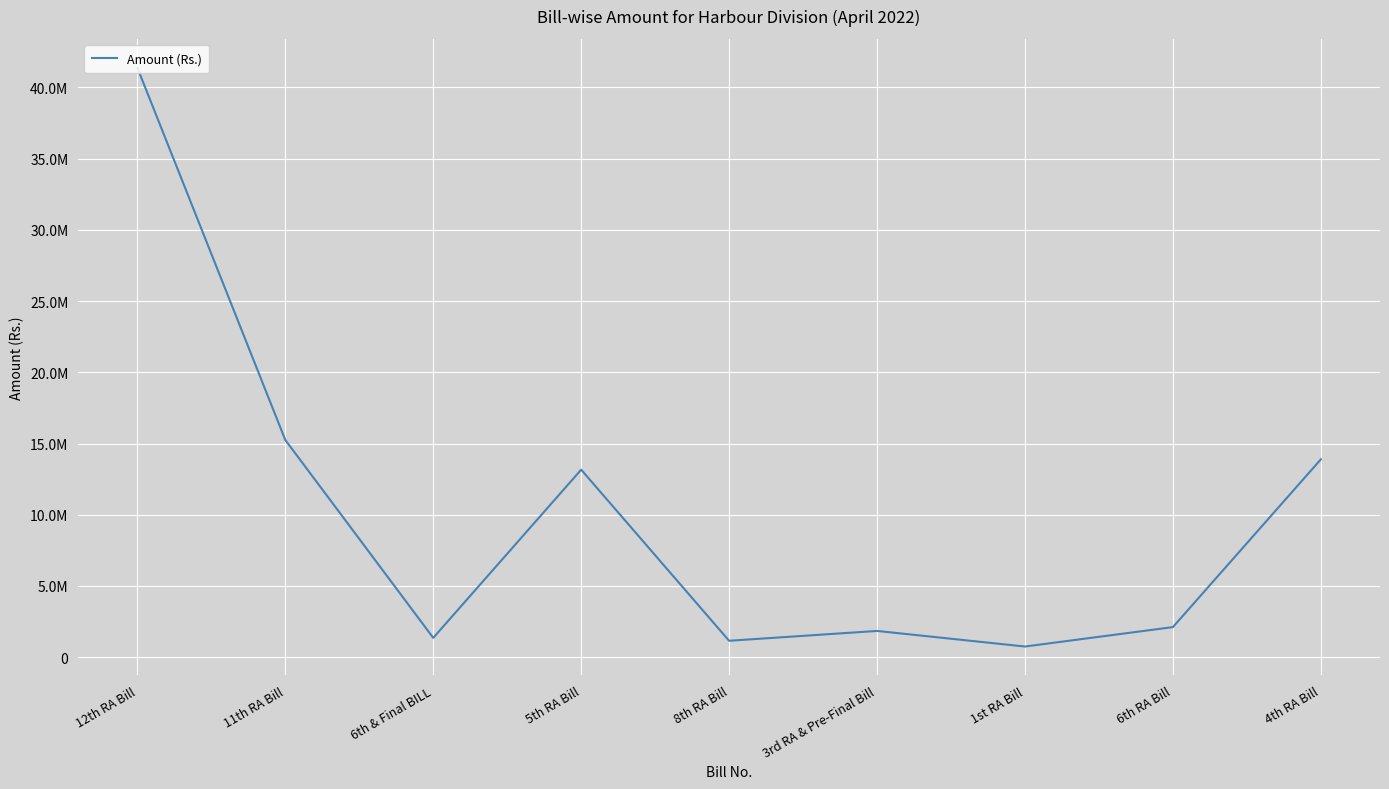

Between 5th RA Bill and 6th & Final BILL, which is larger?

5th RA Bill